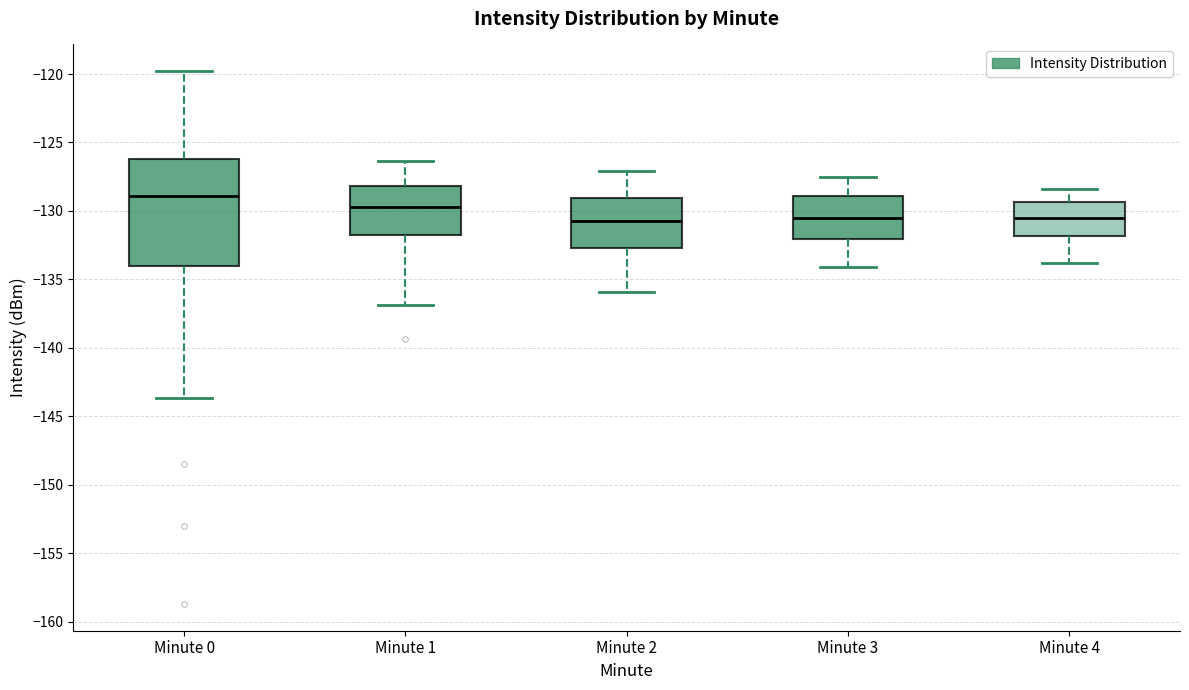

Where is the upper edge of the box for Minute 4 on the y-axis? The values are not printed on the chart, so give them approximately, as read against the axis.

-129.5